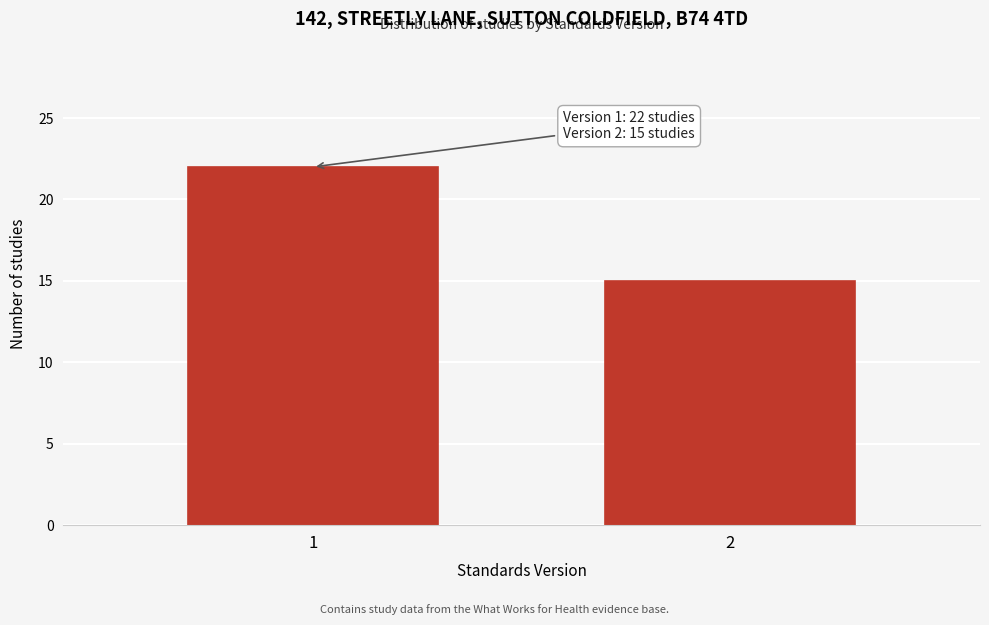

Reading right to left, what are all the values shown in this chart?

15	22